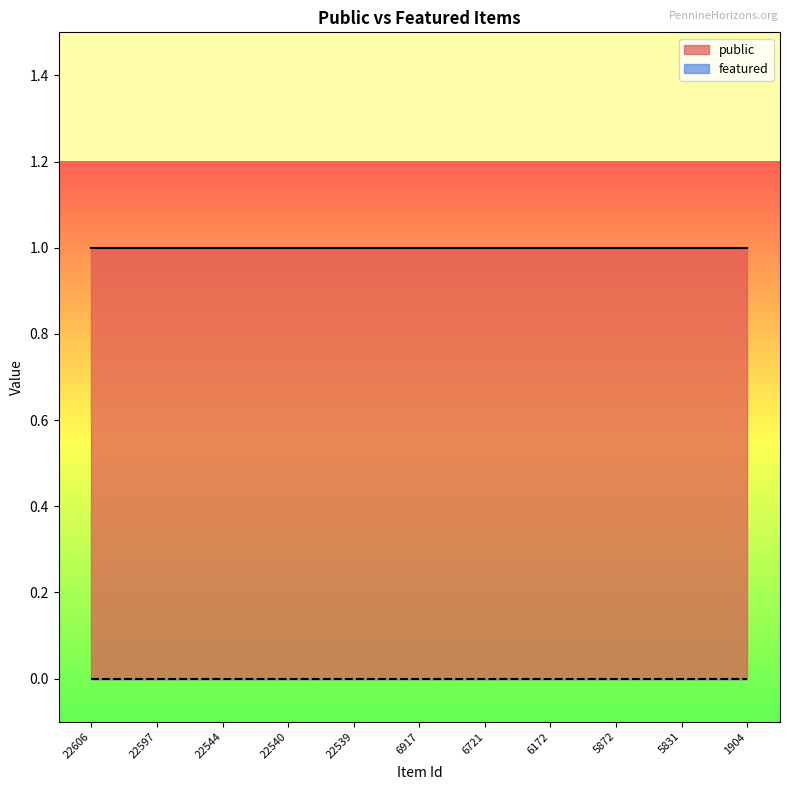

List the series in order of their overall mean, highest first.

public, featured